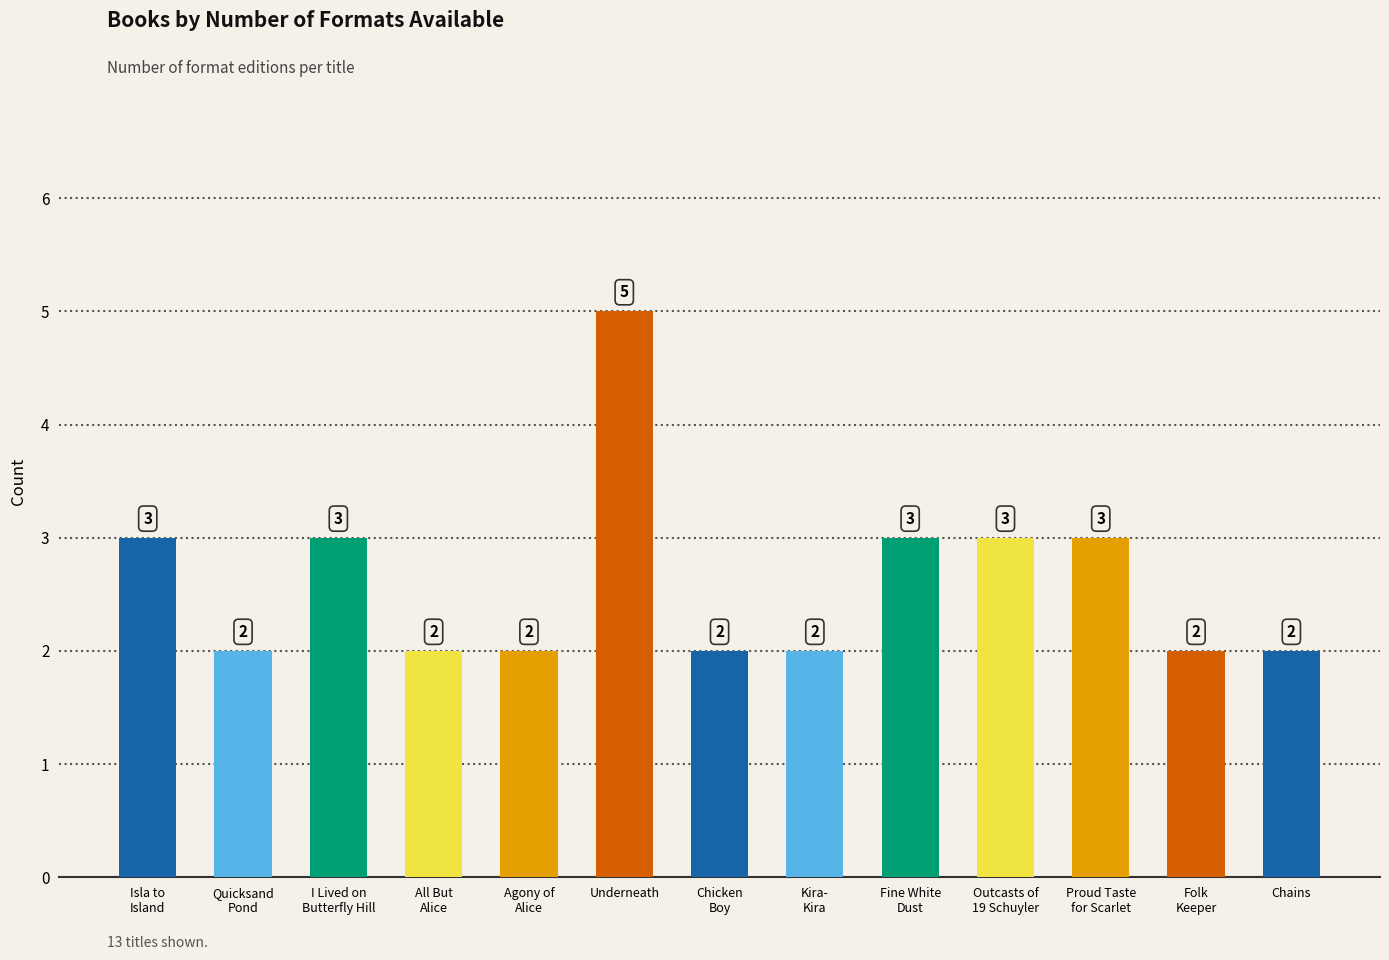

What is the maximum value shown in the chart?

5